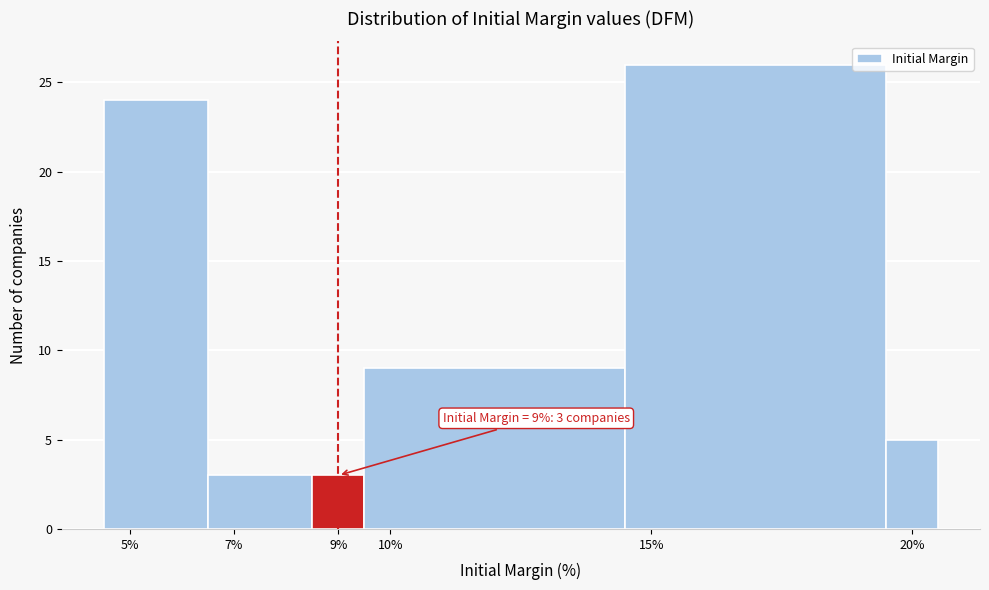

Which range on the x-axis has the tallest bar?

14.5 to 19.5